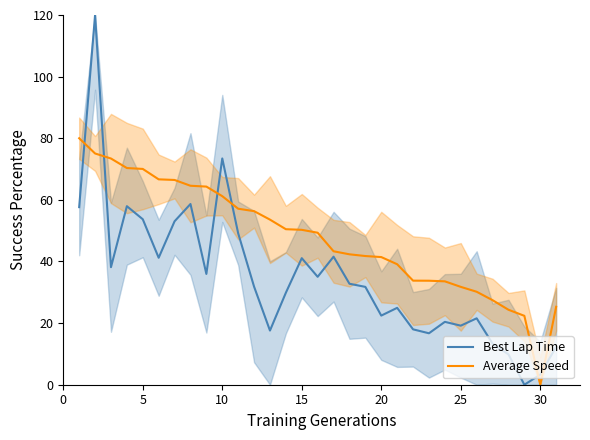

Is the value of Best Lap Time at 25 greater than the value of Average Speed at 10?

No